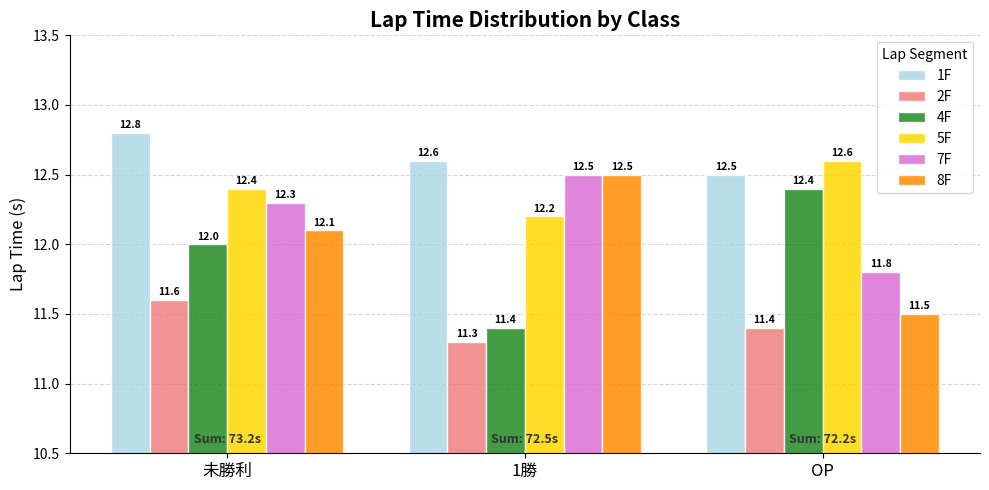

Rank the series at OP from highest to lowest value.

5F, 1F, 4F, 7F, 8F, 2F